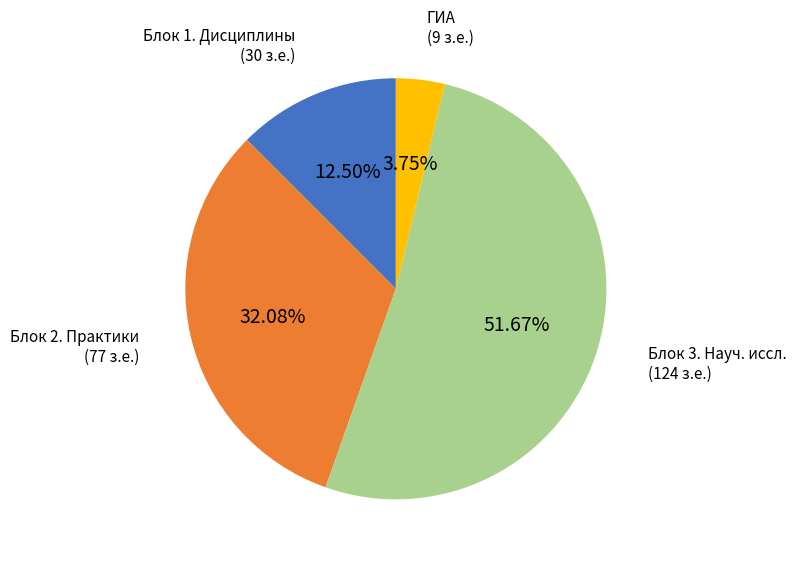

Is the sum of ГИА (9 з.е.) and Блок 3. Науч. иссл. (124 з.е.) greater than half?

Yes